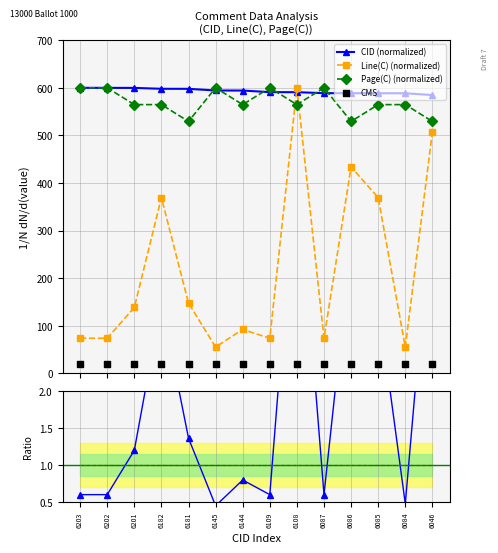

Which series reaches the maximum Y coordinate?

CID